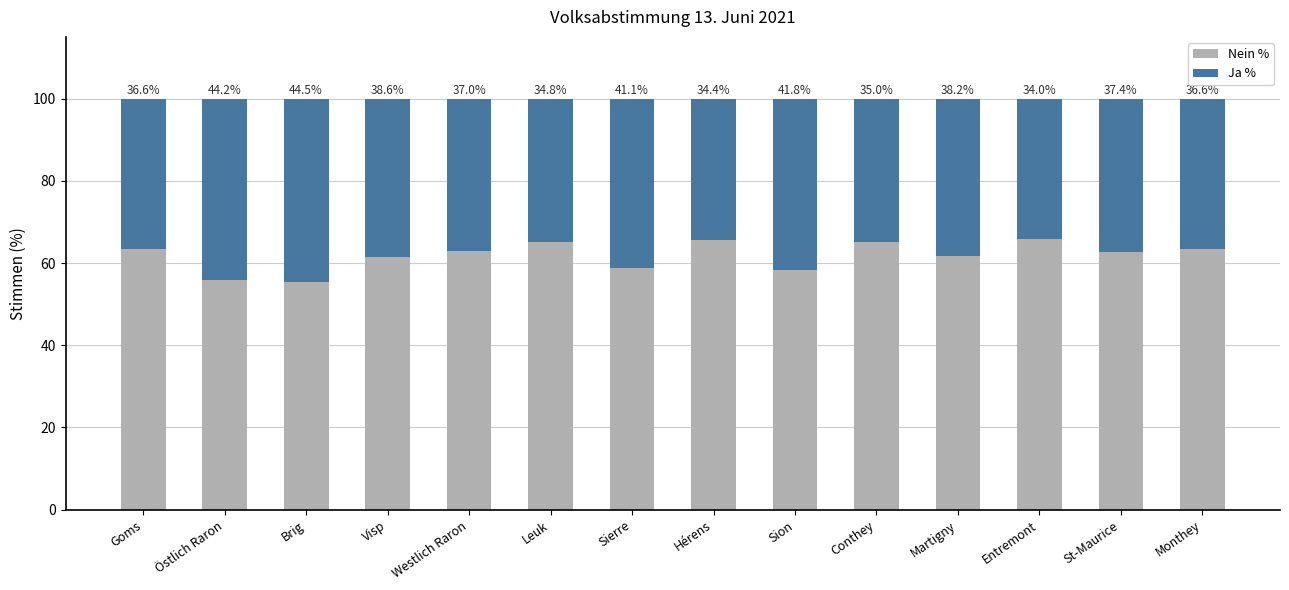

Is it true that Nein % equals 65.2 at Leuk?

True